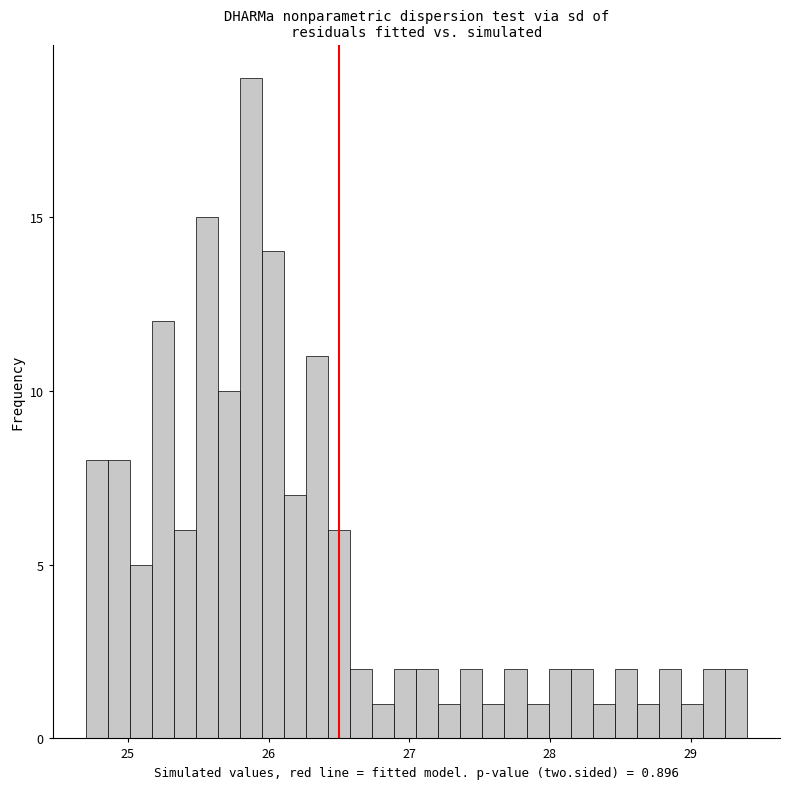

Around what value on the x-axis is the tallest bar? Give the approximate position of its centre, as read against the axis.

25.9